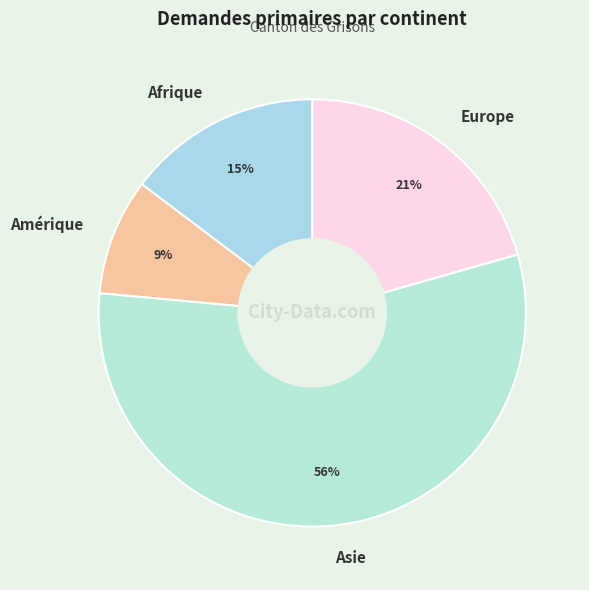

Which category has the smallest portion of the pie?

Amérique